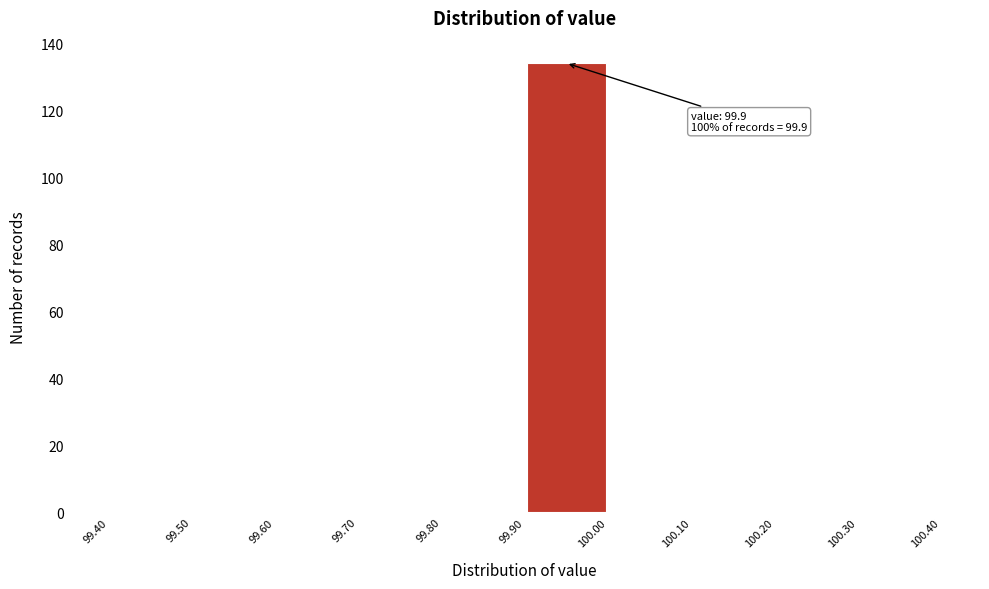

Over which range of the x-axis is the bar tallest?

99.90 to 100.00